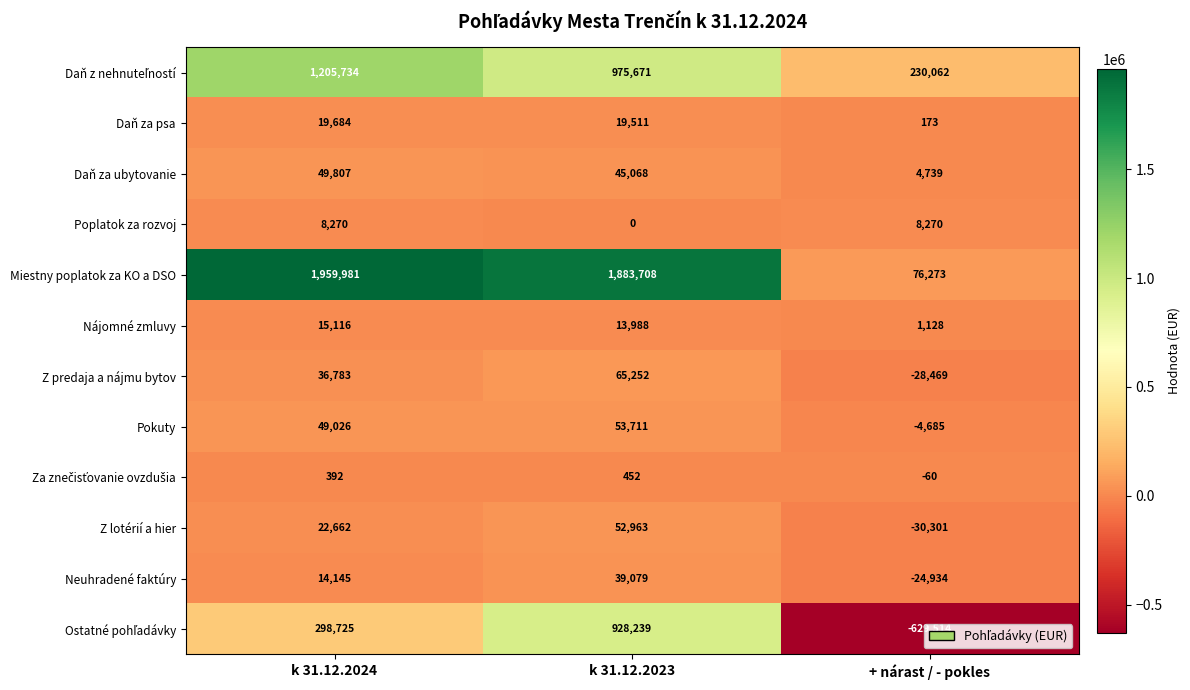

What is the lowest value of the Nájomné zmluvy series?

1128